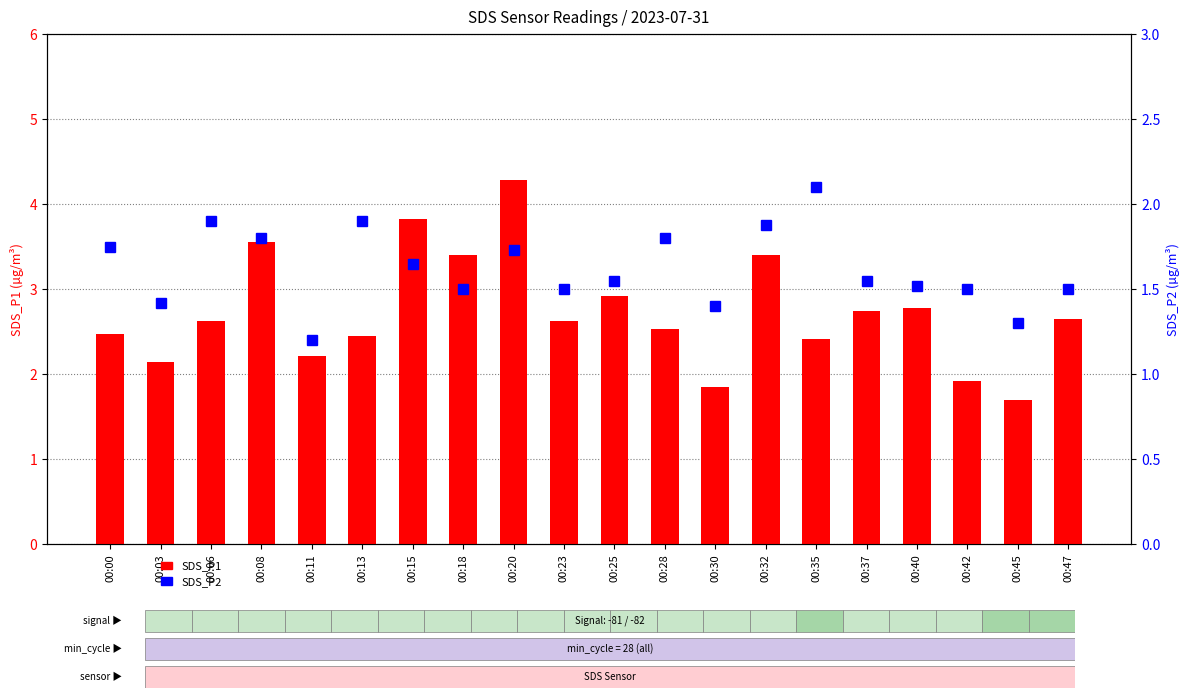

What are all the series names shown in the legend?

SDS_P1, SDS_P2